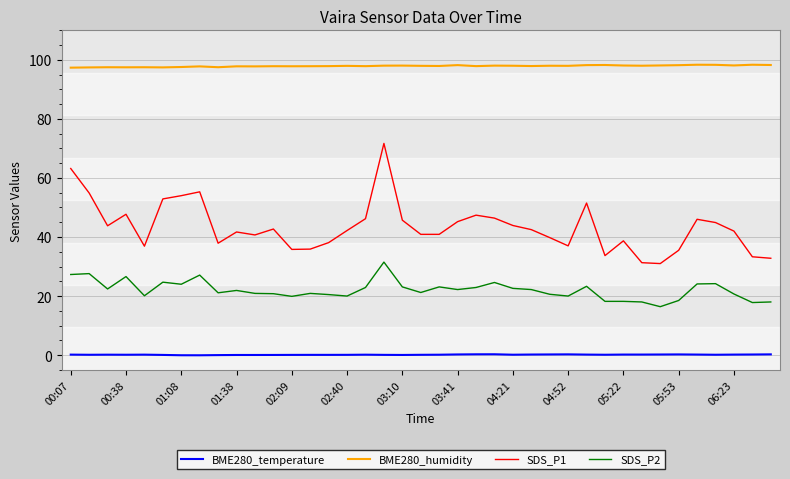

What is the difference between the maximum and minimum values in the SDS_P1 series?

40.7